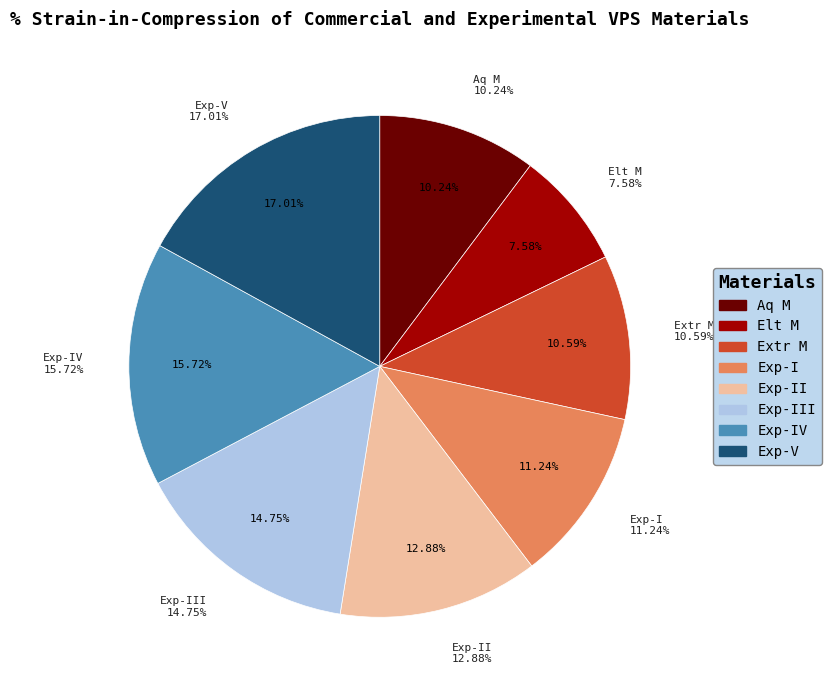

What is the smallest slice in the pie chart?

Elt M